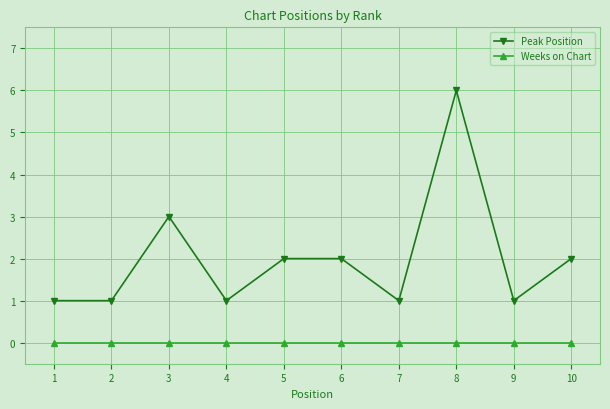

Where is the first local maximum for Peak Position?

3